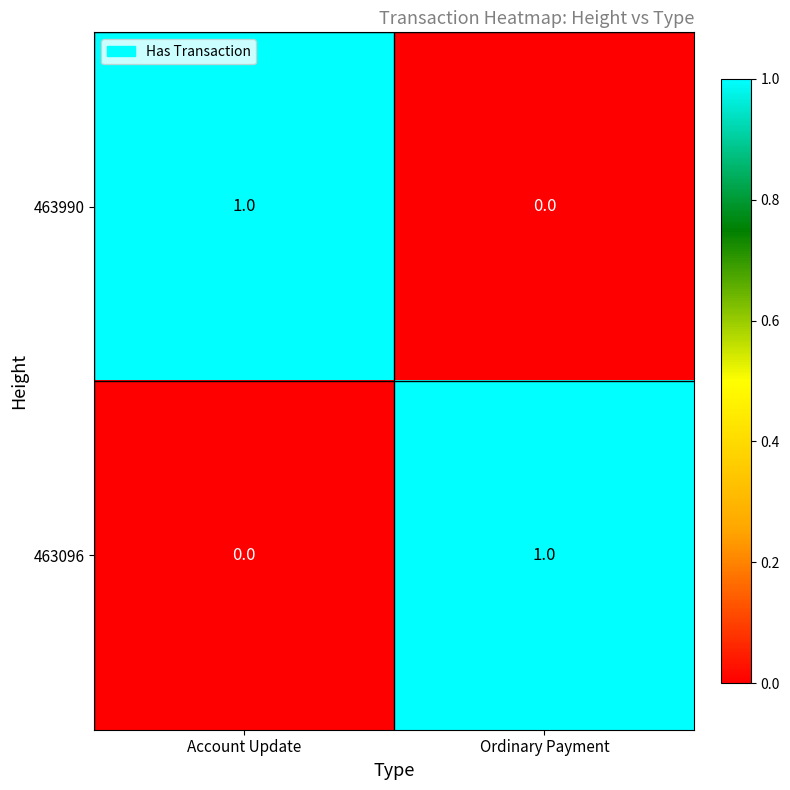

Count the number of categories in the chart.

2